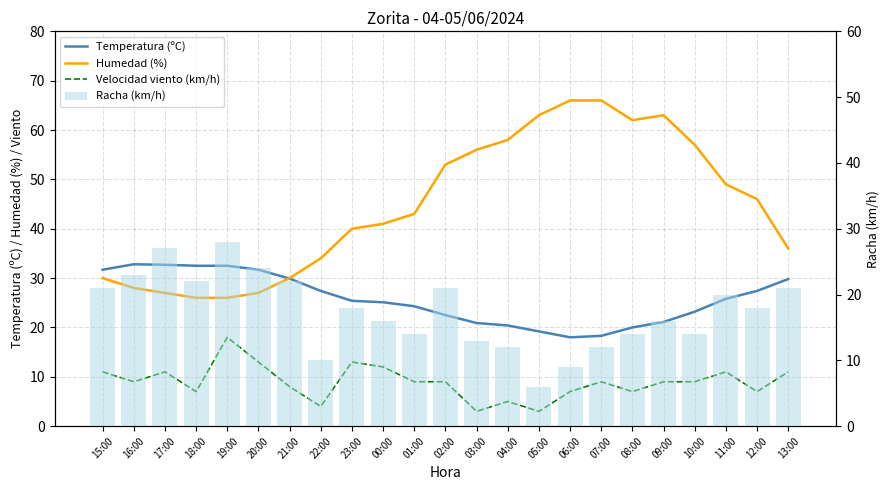

Reading left to right, list all the values displayed in this chart.

Temperatura (ºC): 31.7	32.8	32.7	32.5	32.5	31.7	29.9	27.4	25.4	25.1	24.3	22.5	20.9	20.4	19.2	18.0	18.3	20.0	21.1	23.2	25.8	27.4	29.8
Humedad (%): 30.0	28.0	27.0	26.0	26.0	27.0	30.0	34.0	40.0	41.0	43.0	53.0	56.0	58.0	63.0	66.0	66.0	62.0	63.0	57.0	49.0	46.0	36.0
Velocidad viento (km/h): 11.0	9.0	11.0	7.0	18.0	13.0	8.0	4.0	13.0	12.0	9.0	9.0	3.0	5.0	3.0	7.0	9.0	7.0	9.0	9.0	11.0	7.0	11.0
Racha (km/h): 21.0	23.0	27.0	22.0	28.0	24.0	22.0	10.0	18.0	16.0	14.0	21.0	13.0	12.0	6.0	9.0	12.0	14.0	16.0	14.0	20.0	18.0	21.0